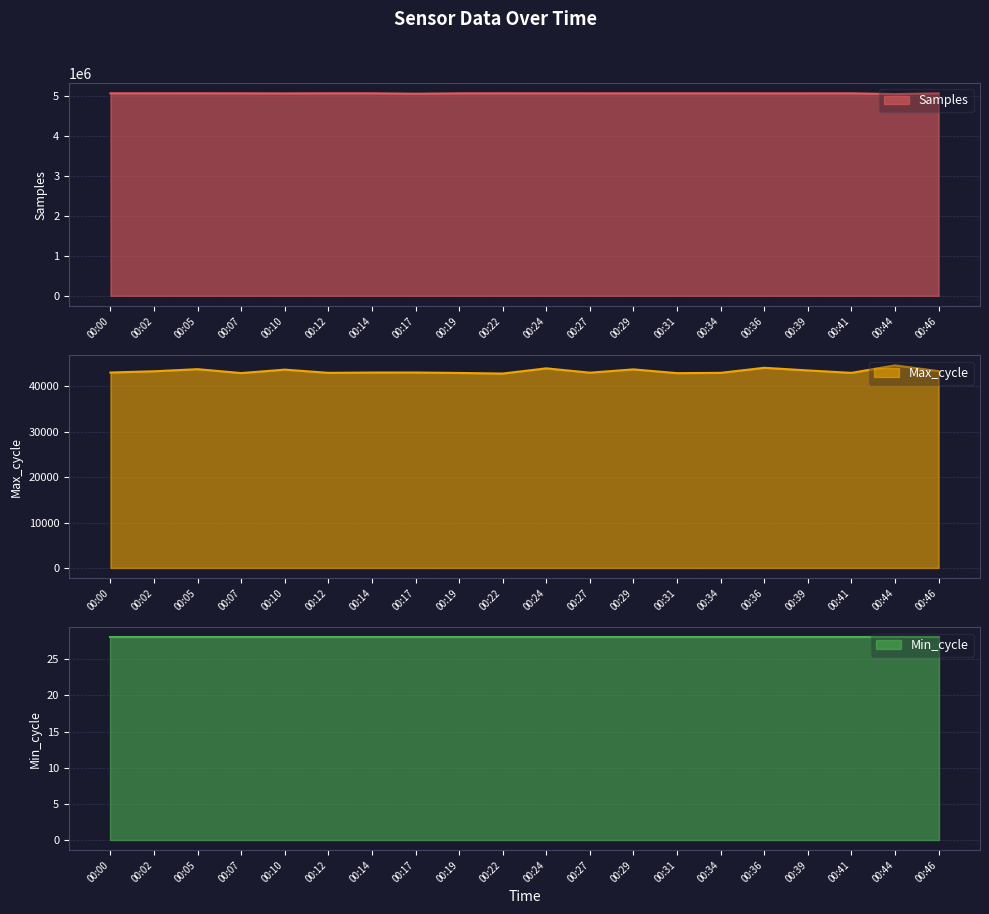

Which series has the largest range (max minus min)?

Samples